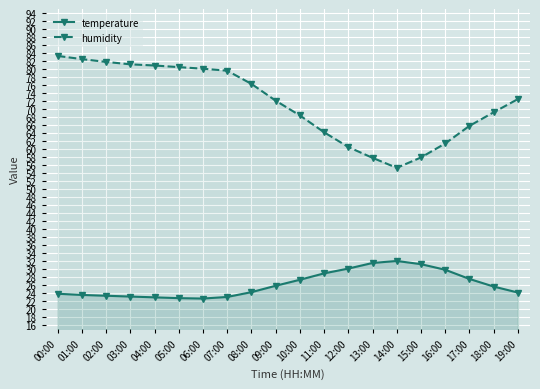

True or false: humidity has a value of 80.0 at 12:00.

False